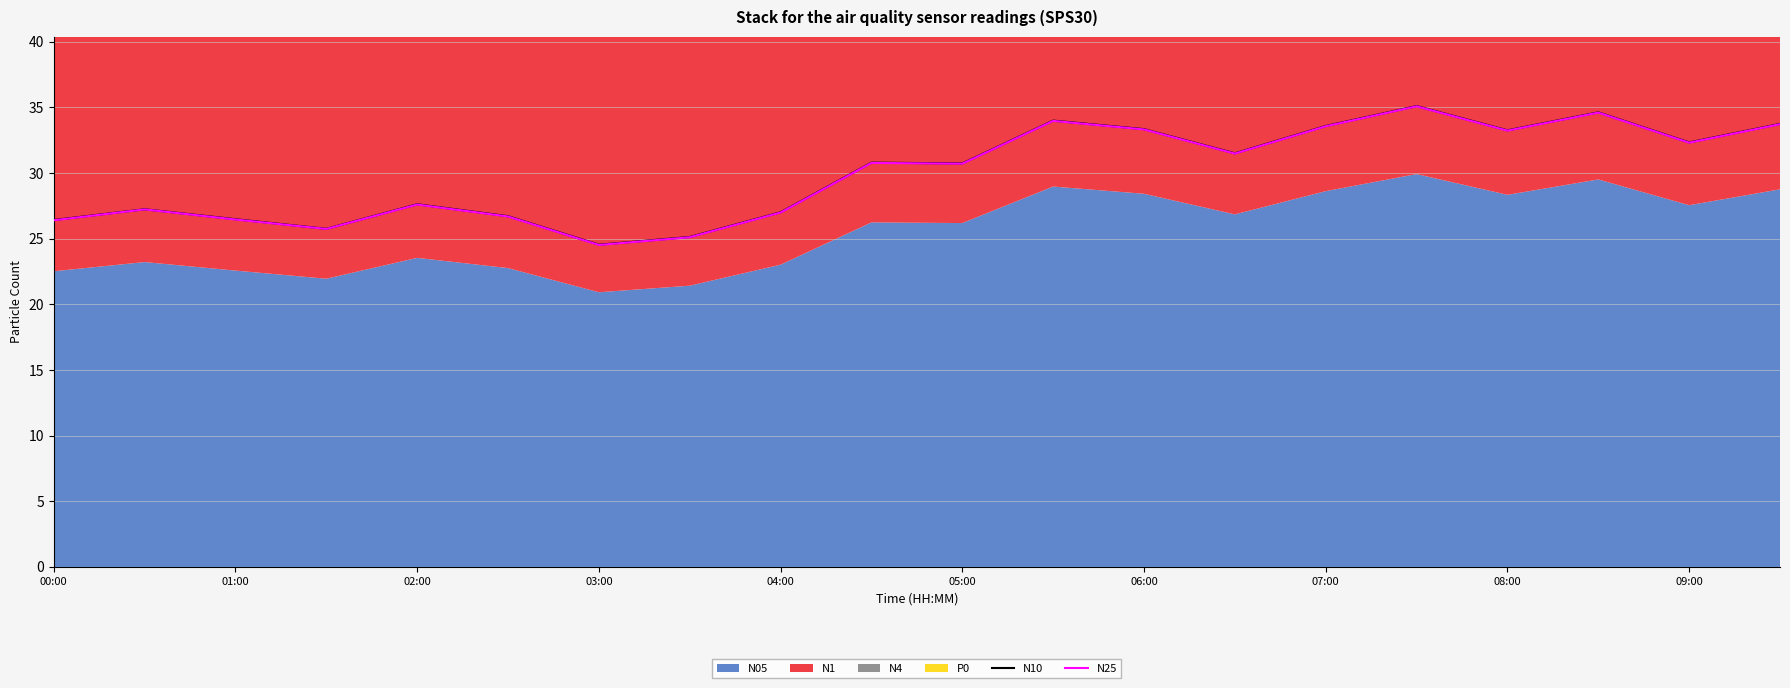

What is the total value across all series at 13?

63.0